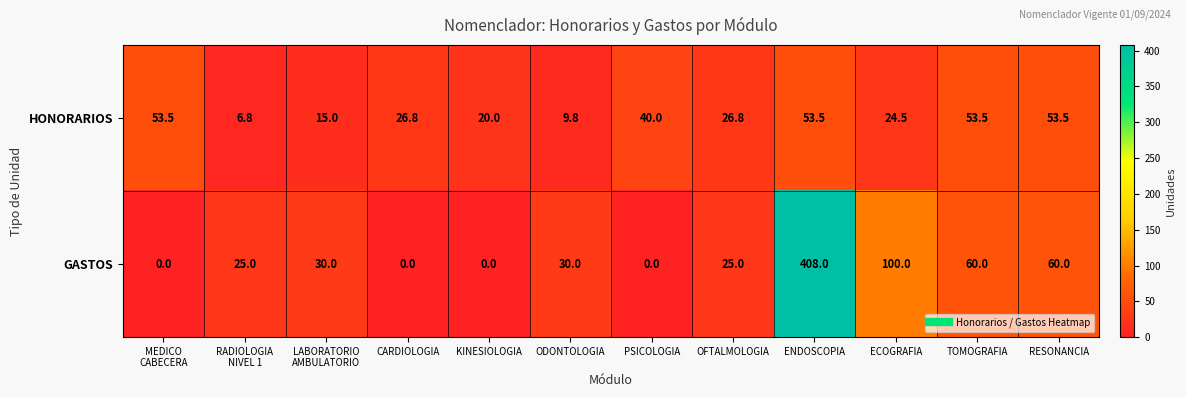

Count the number of categories in the chart.

12